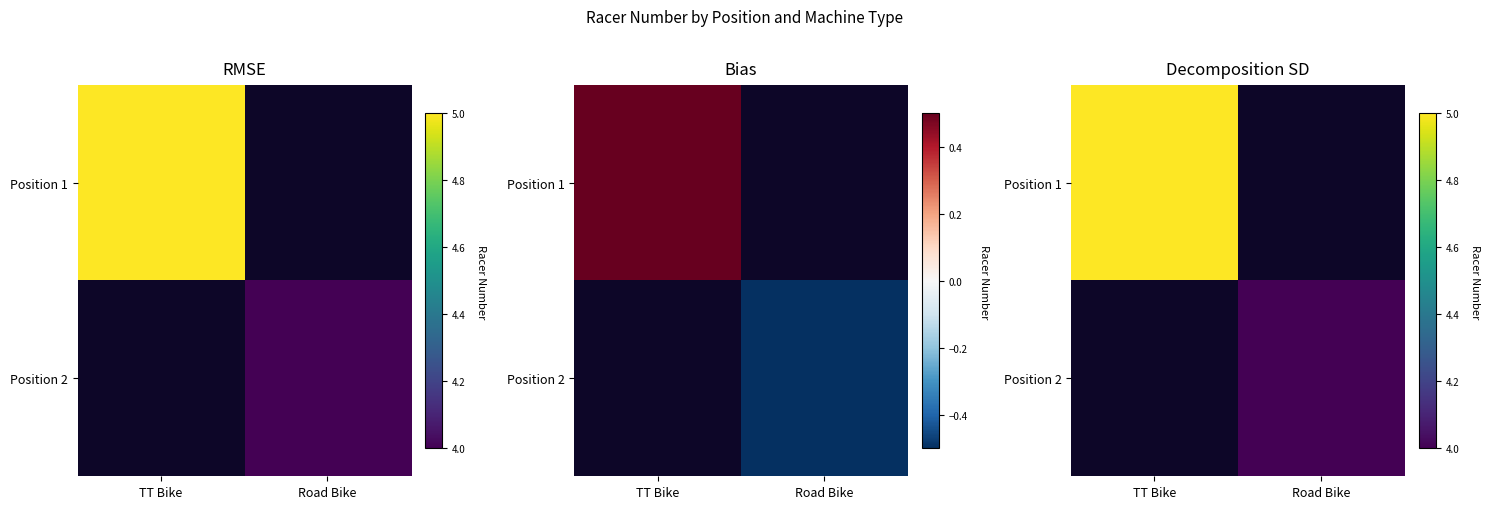

Is it true that Position 2 equals 5 at Road Bike?

False